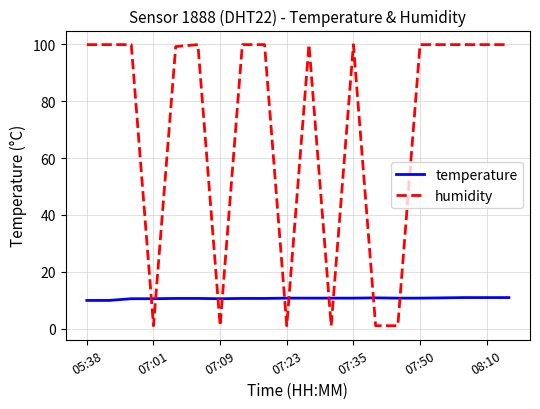

Rank the series by their average value, from highest to lowest.

humidity, temperature